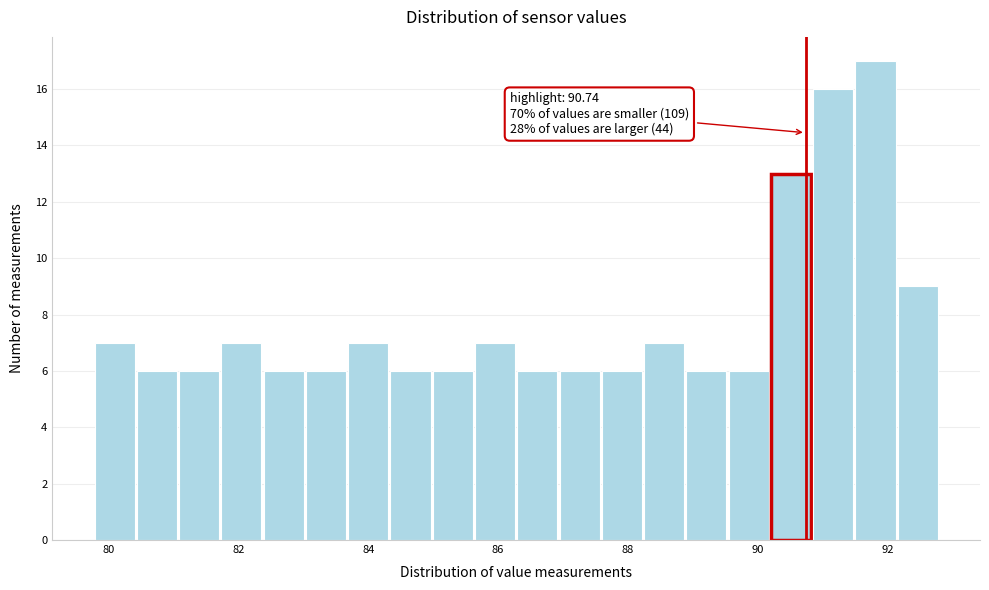

Read against the x-axis, roughly where is the centre of the tallest bar?

91.8